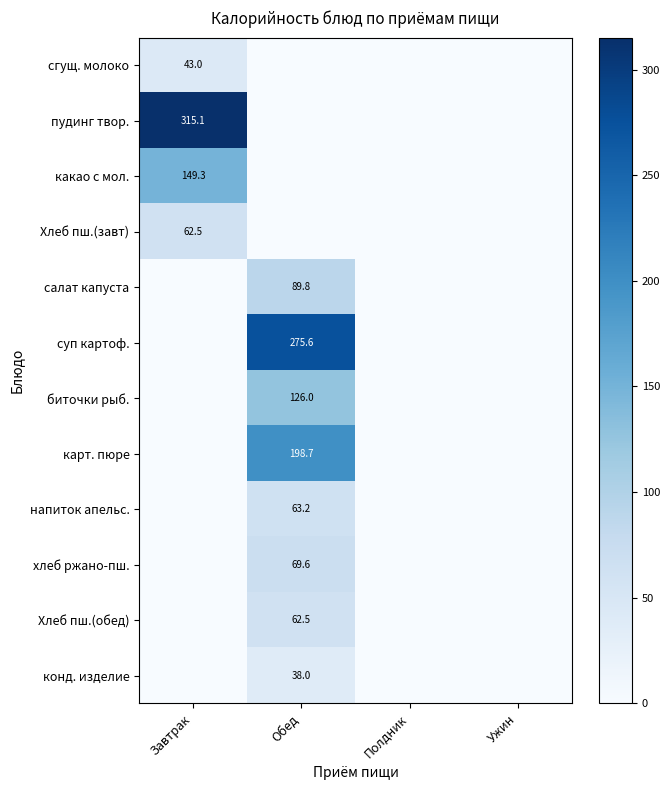

Is it true that суп картоф. equals 463.2 at Обед?

False